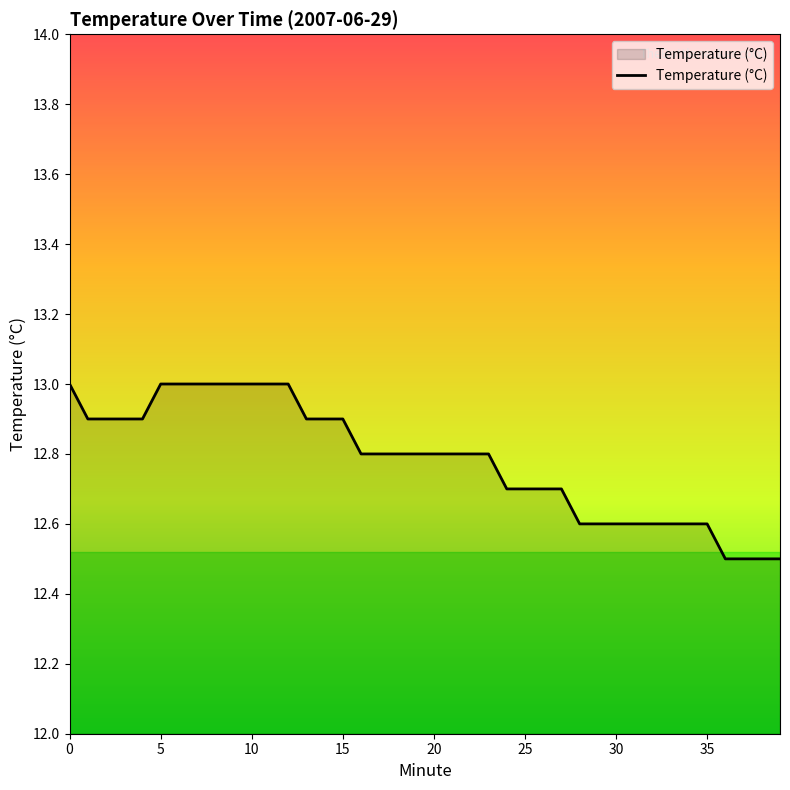

What is the difference between the maximum and minimum values?

0.5